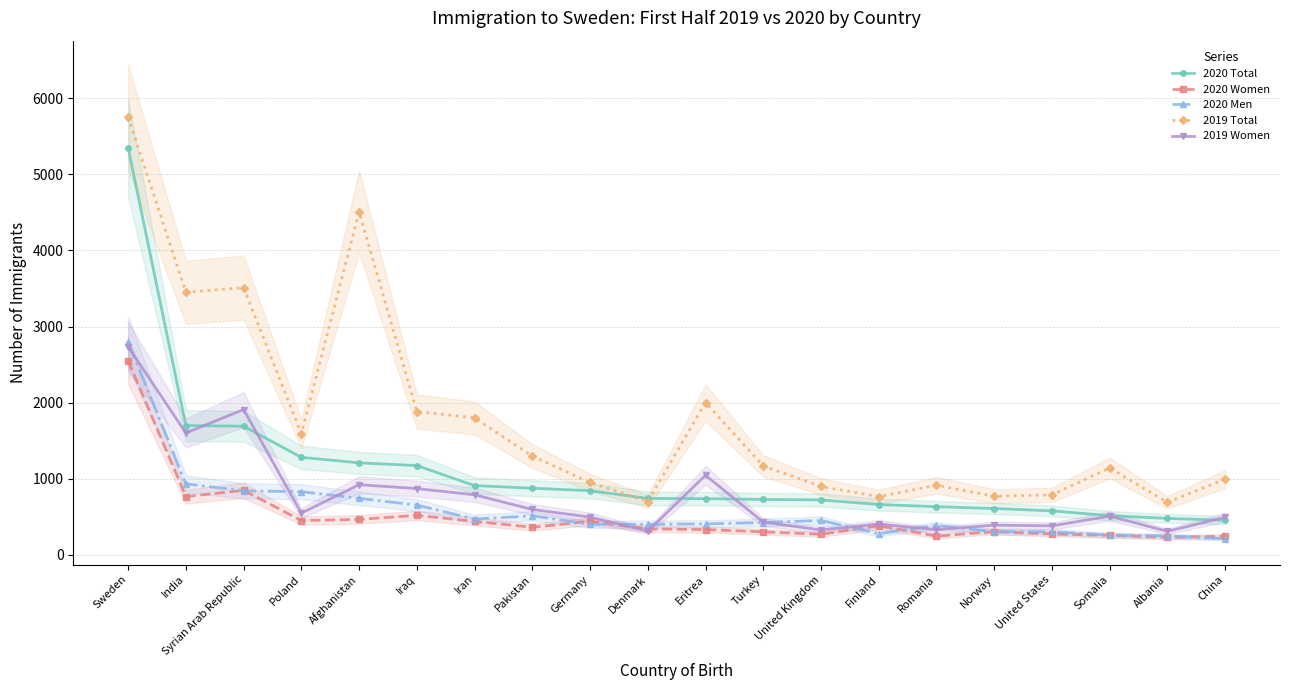

Which series has the largest range (max minus min)?

2019 Total